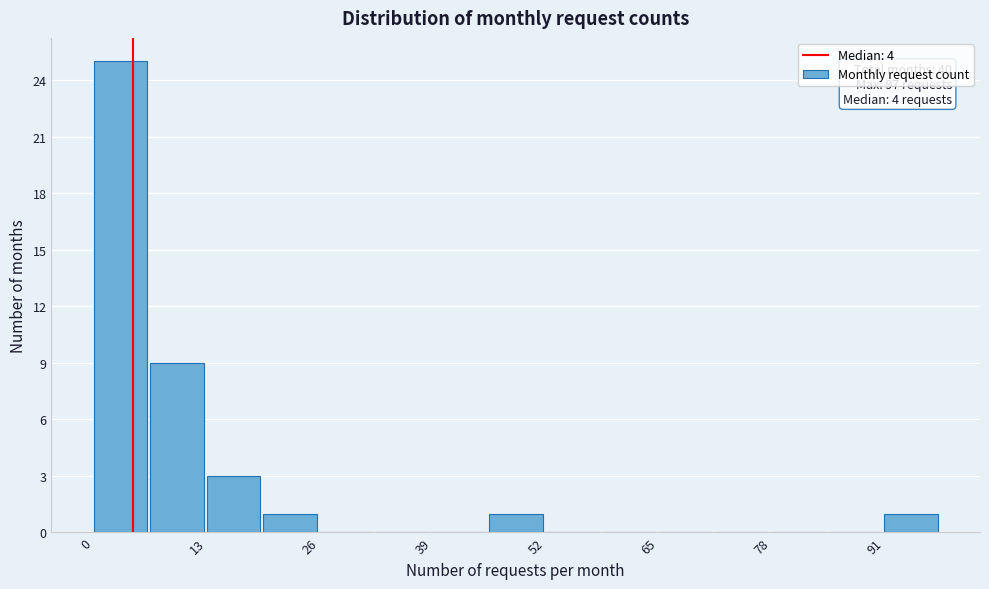

Read against the x-axis, roughly where is the centre of the tallest bar?

4